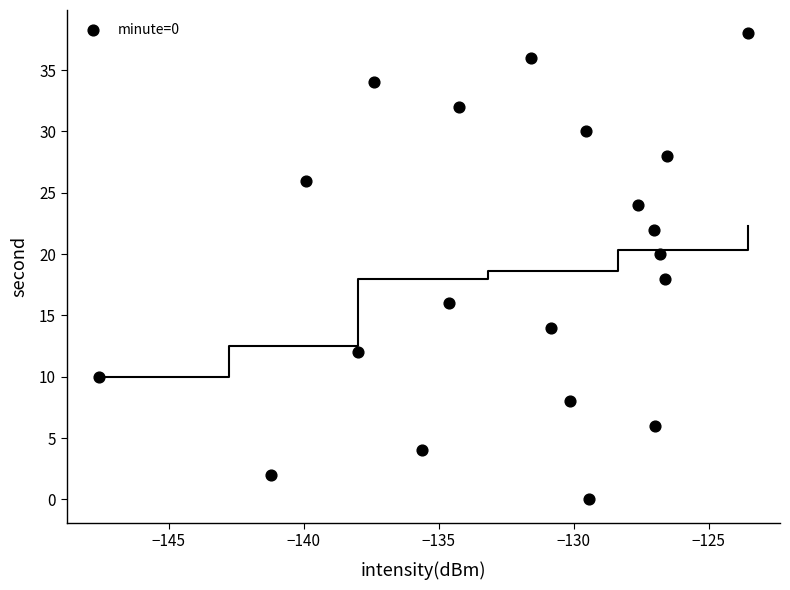

What is the range of Y values (max minus min)?

38